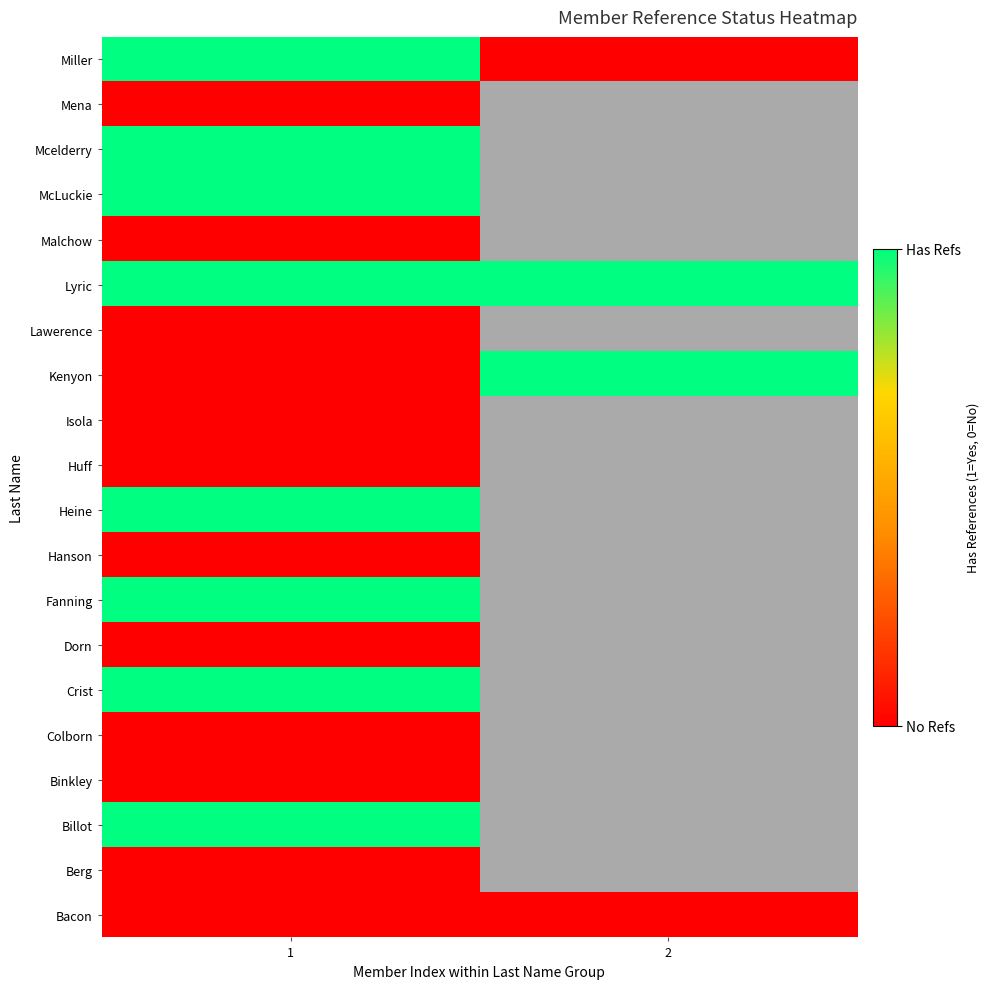

Which has a higher value, 1 or 2?

1